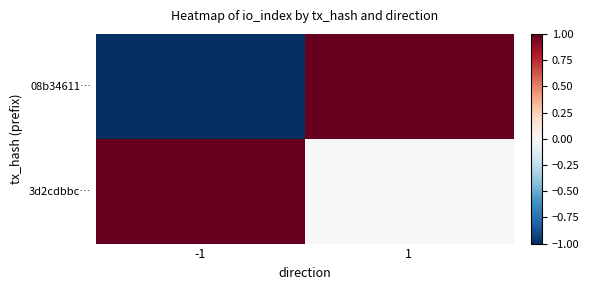

At how many categories does at least one series exceed 0?

2